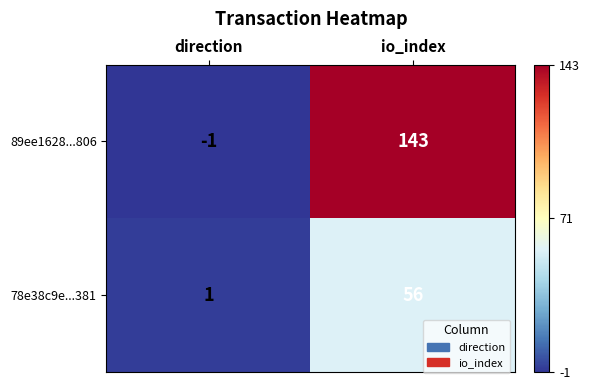

Reading left to right, list all the values displayed in this chart.

89ee1628...806: direction=-1	io_index=143
78e38c9e...381: direction=1	io_index=56